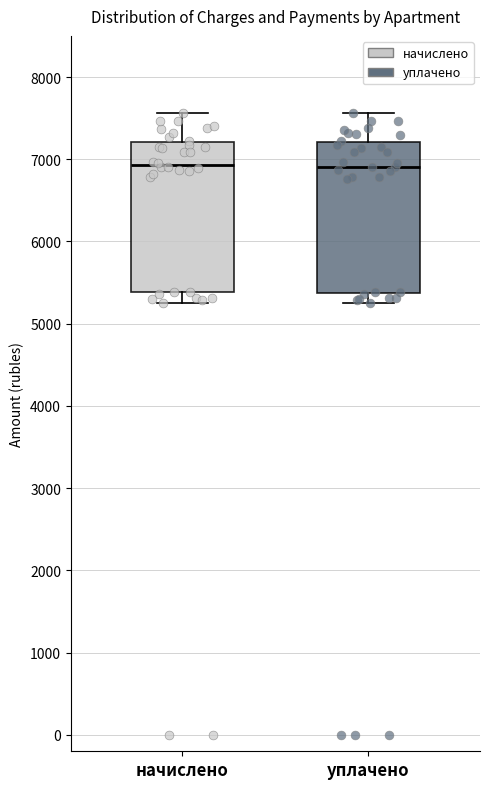

Reading left to right, transcribe this box plot: for each box, give where its median line is, the range the box spans, and where its two whiskers end, as read against the y-axis. The values are not printed on the chart, so give them approximately, as read against the axis.

начислено: median 6900, box 5400 to 7200, whiskers 5200 to 7600
уплачено: median 6900, box 5400 to 7200, whiskers 5200 to 7600